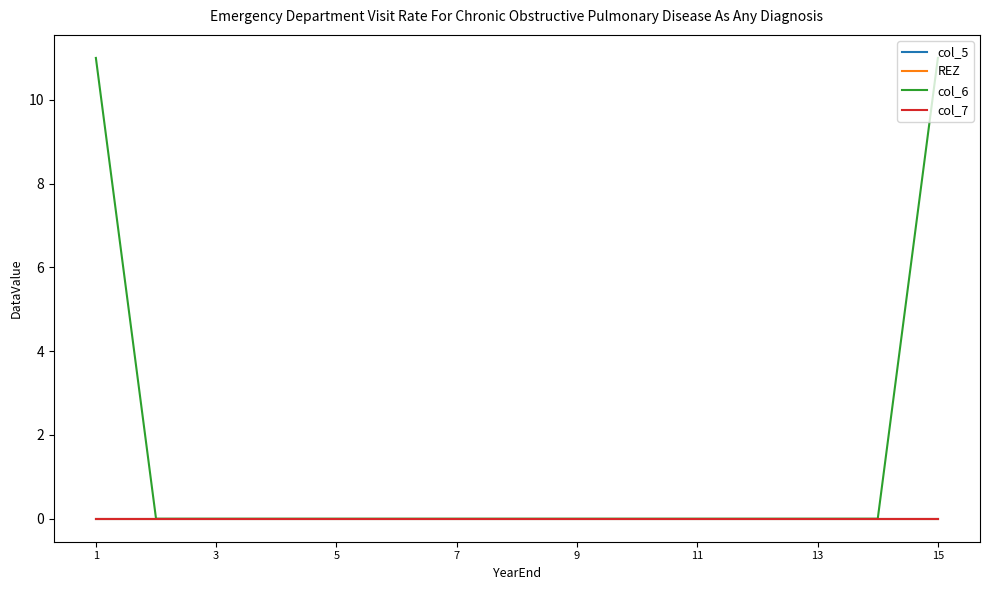

What is the sum of all col_6 values?

22